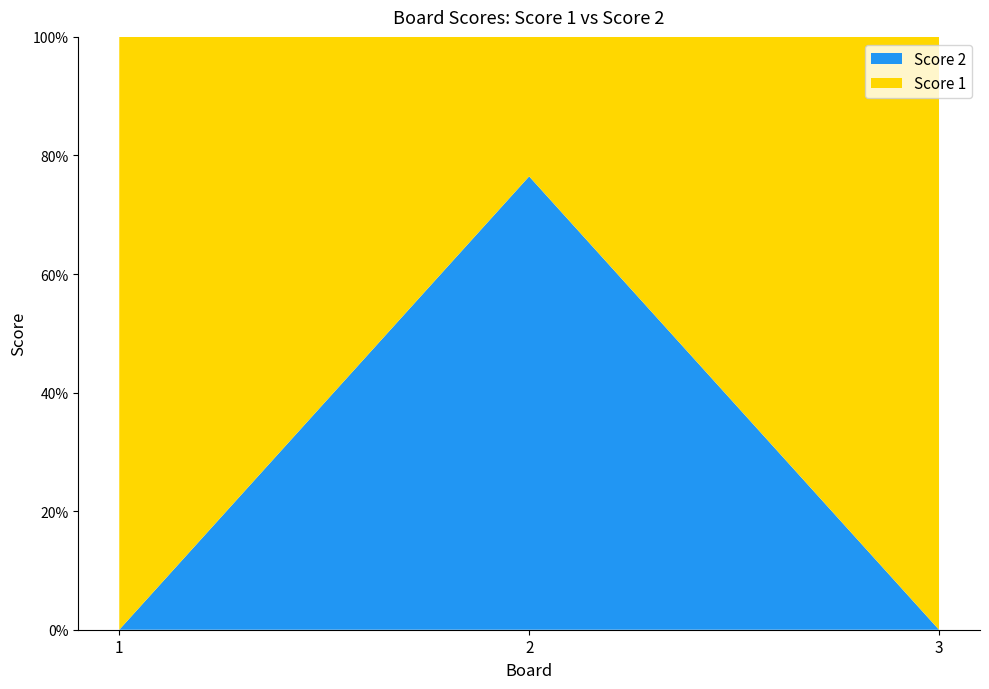

Reading left to right, list all the values displayed in this chart.

Score 1: 13	4	25
Score 2: 0	13	0